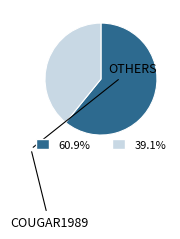

Does any single category account for the majority?

Yes